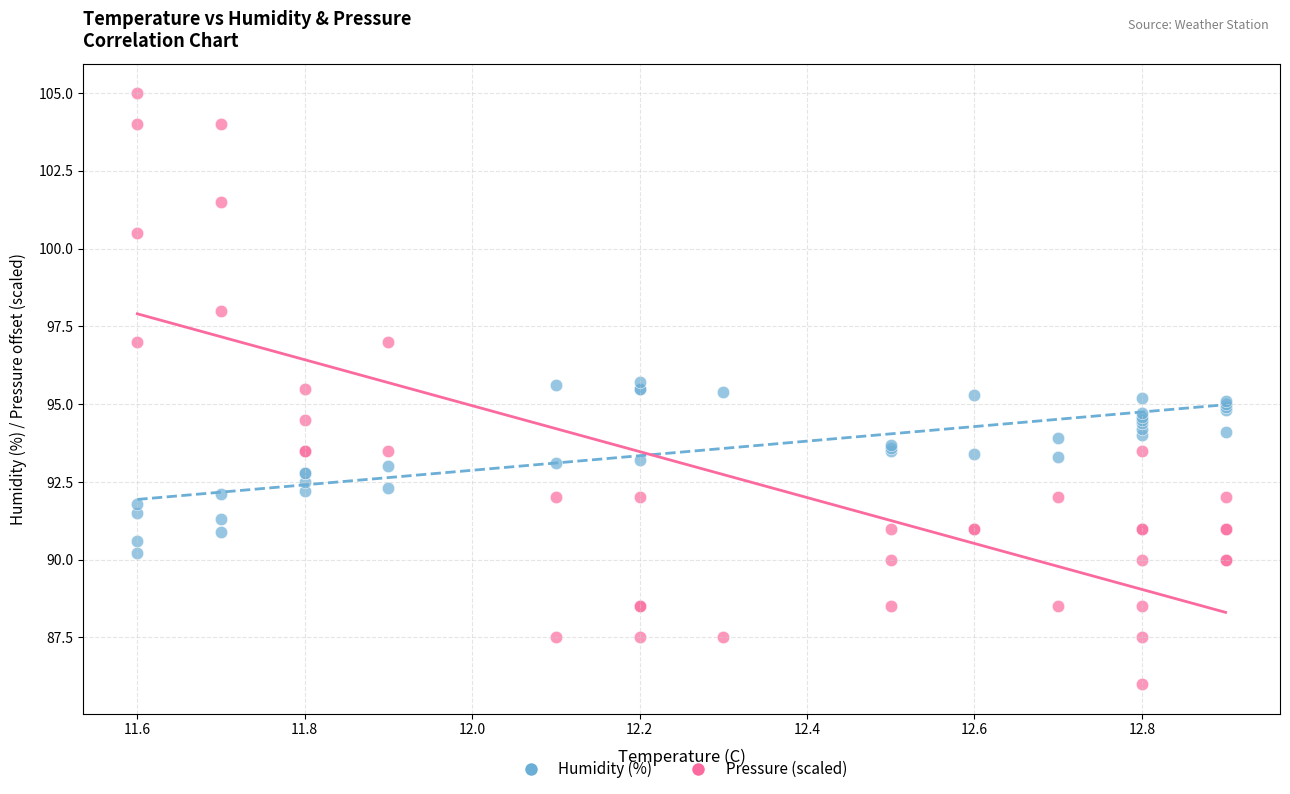

Which series has the widest spread of Y values?

Pressure (scaled)